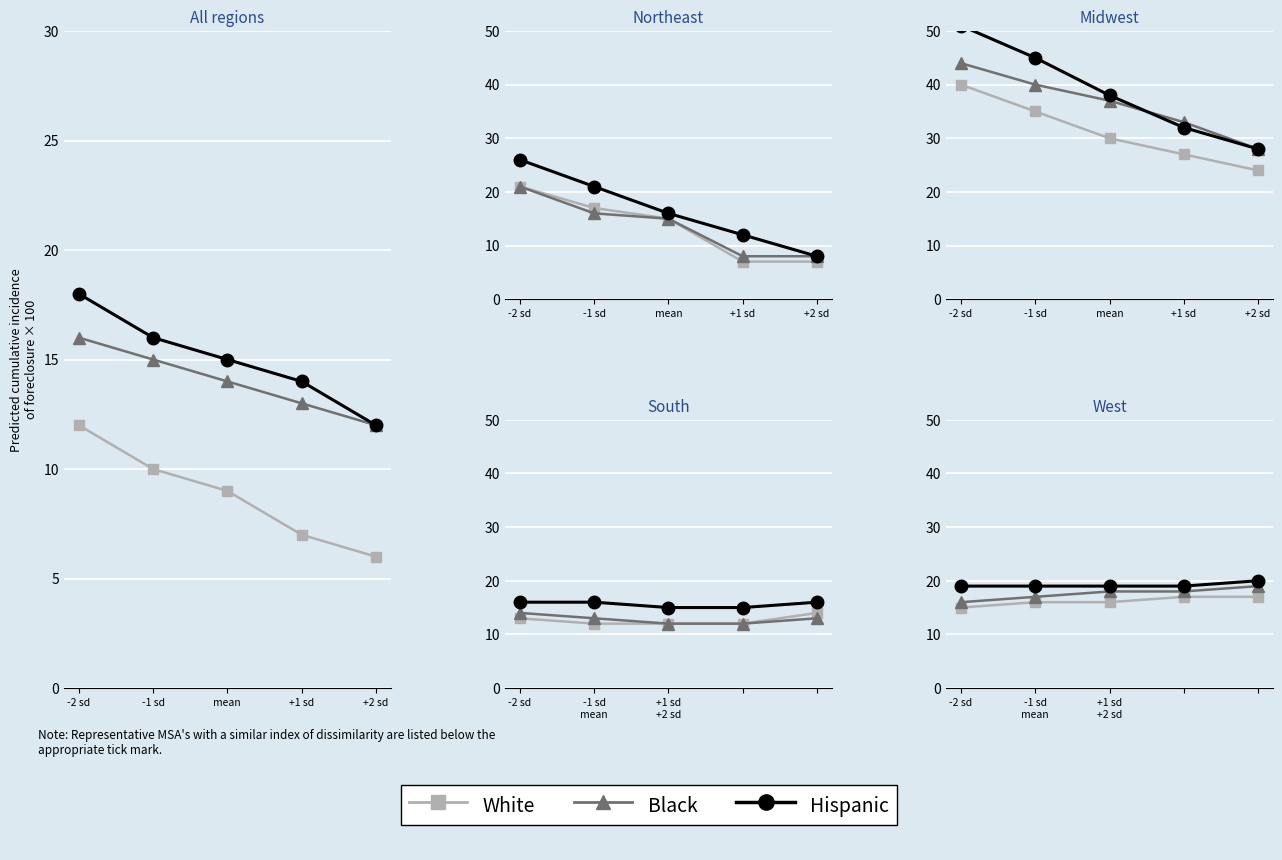

Which series changed the most between -2 sd and +1 sd?

White